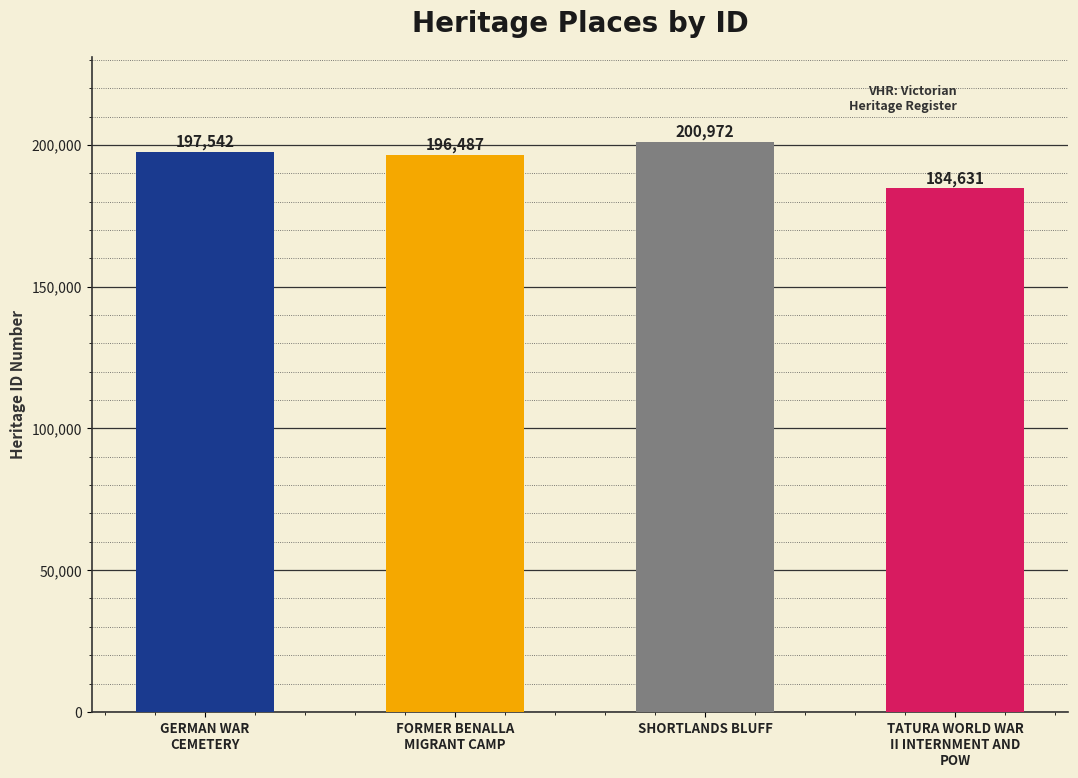

How many bars are there in total?

4